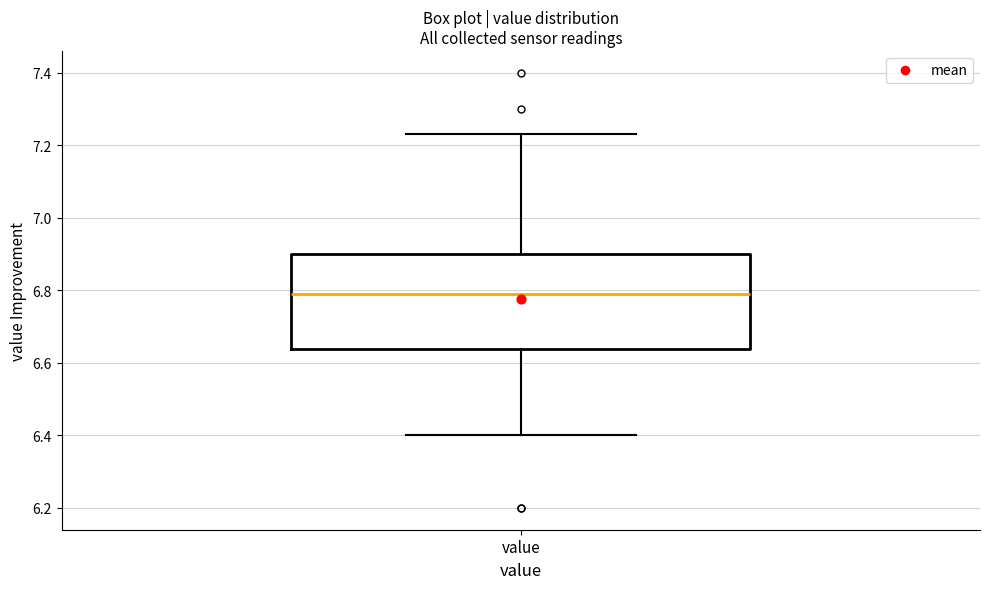

Transcribe this box plot: give where the median line is, the range the box spans, and where the two whiskers end, as read against the y-axis. The values are not printed on the chart, so give them approximately, as read against the axis.

median 6.80, box 6.64 to 6.90, whiskers 6.40 to 7.24